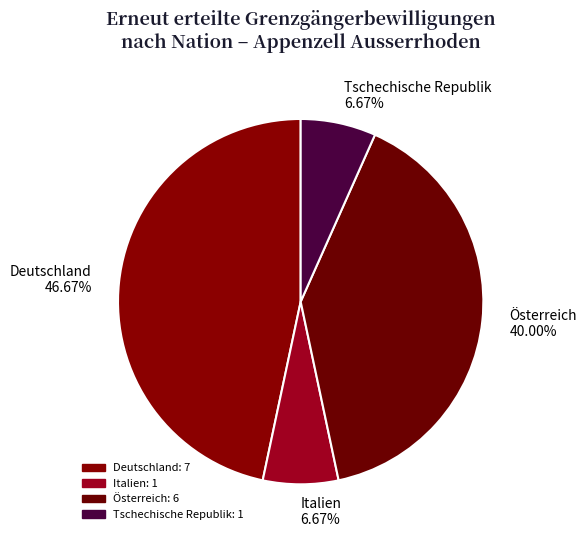

What is the ratio of the value at Österreich to the value at Deutschland?

0.9